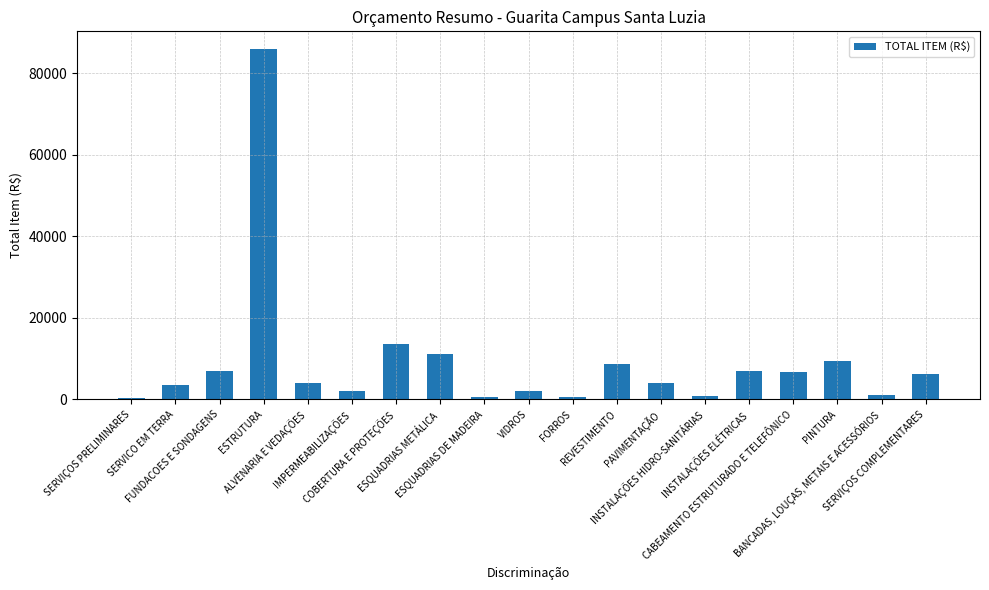

At which label is the value closest to 43130?

COBERTURA E PROTEÇÕES